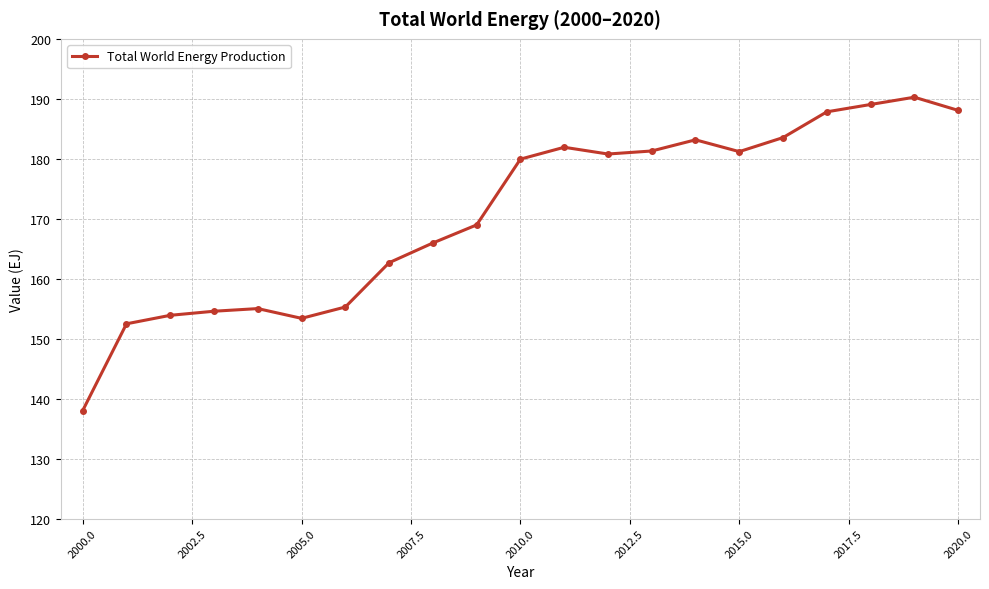

Count the number of categories in the chart.

21